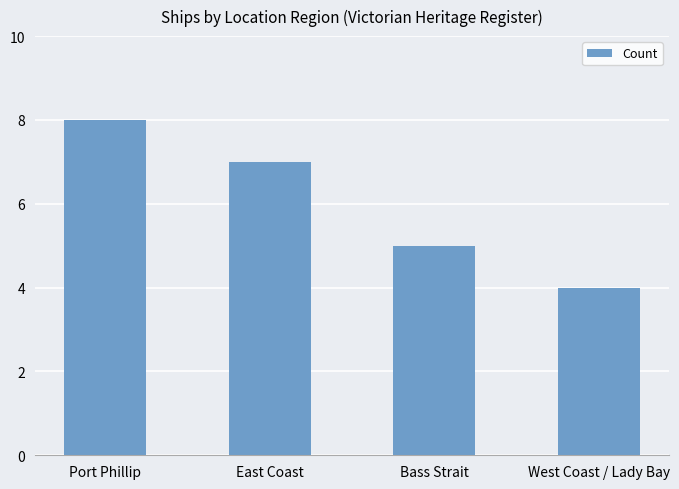

Does the chart contain any negative values?

No